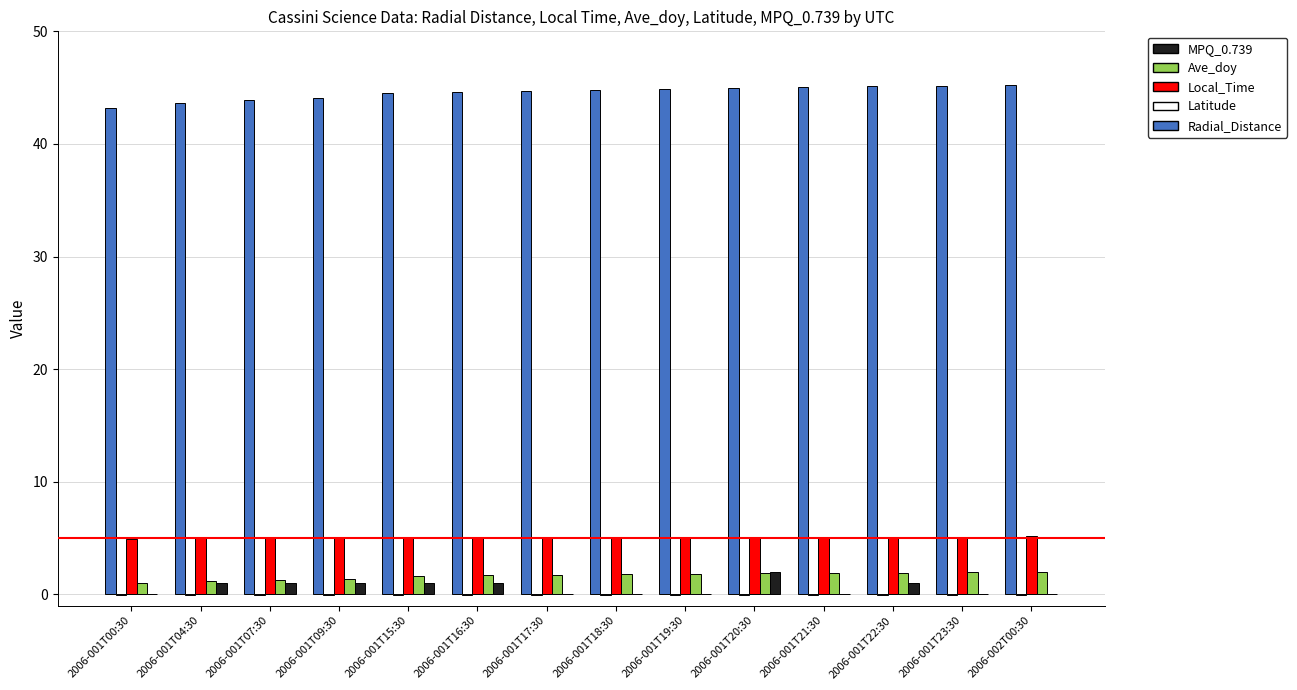

The Radial_Distance series shows 64.5 at 2006-001T04:30. True or false?

False